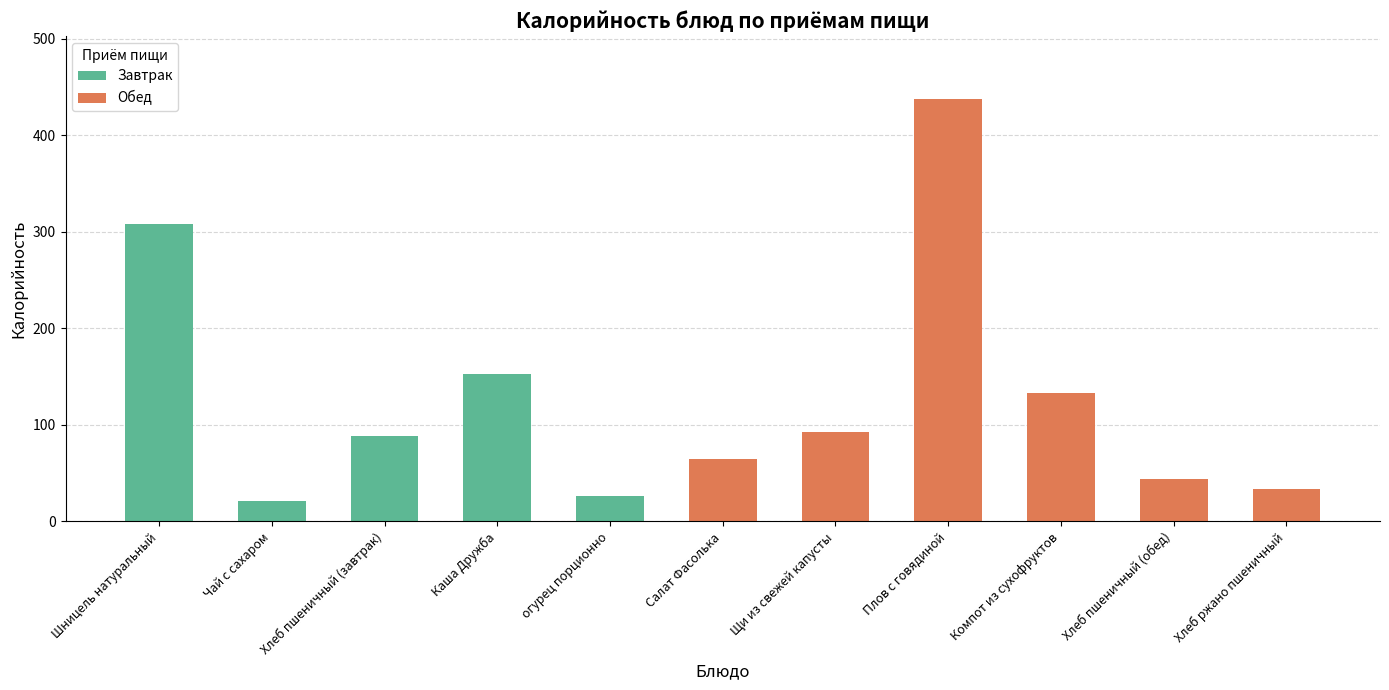

What is the difference between the maximum and minimum values?

416.4